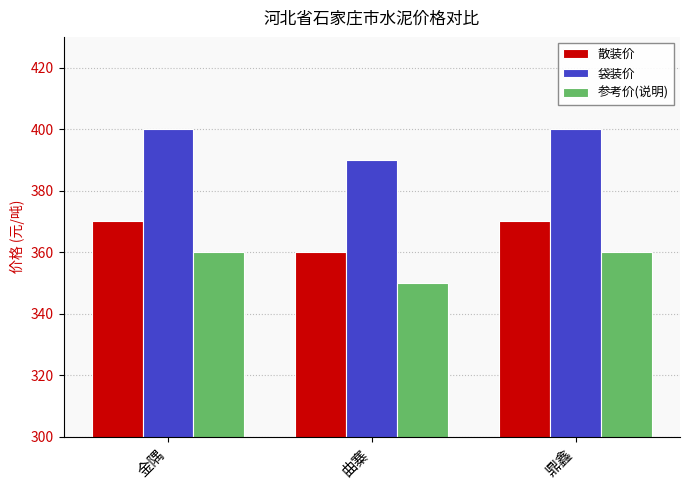

The 参考价(说明) series shows 360 at 鼎鑫. True or false?

True